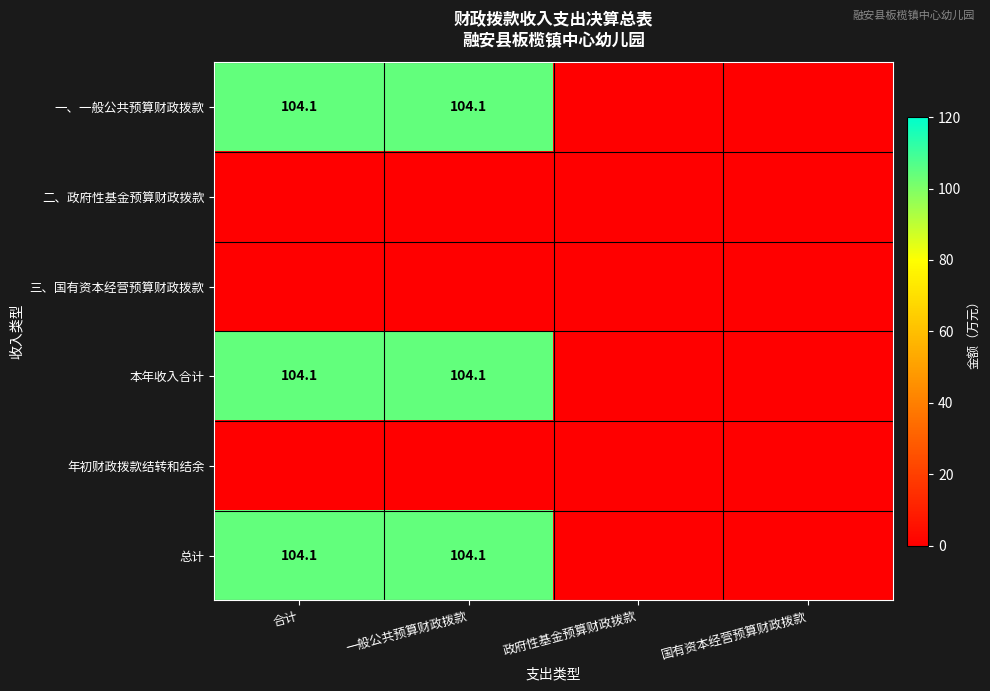

Between 国有资本经营预算财政拨款 and 合计, which is larger?

合计